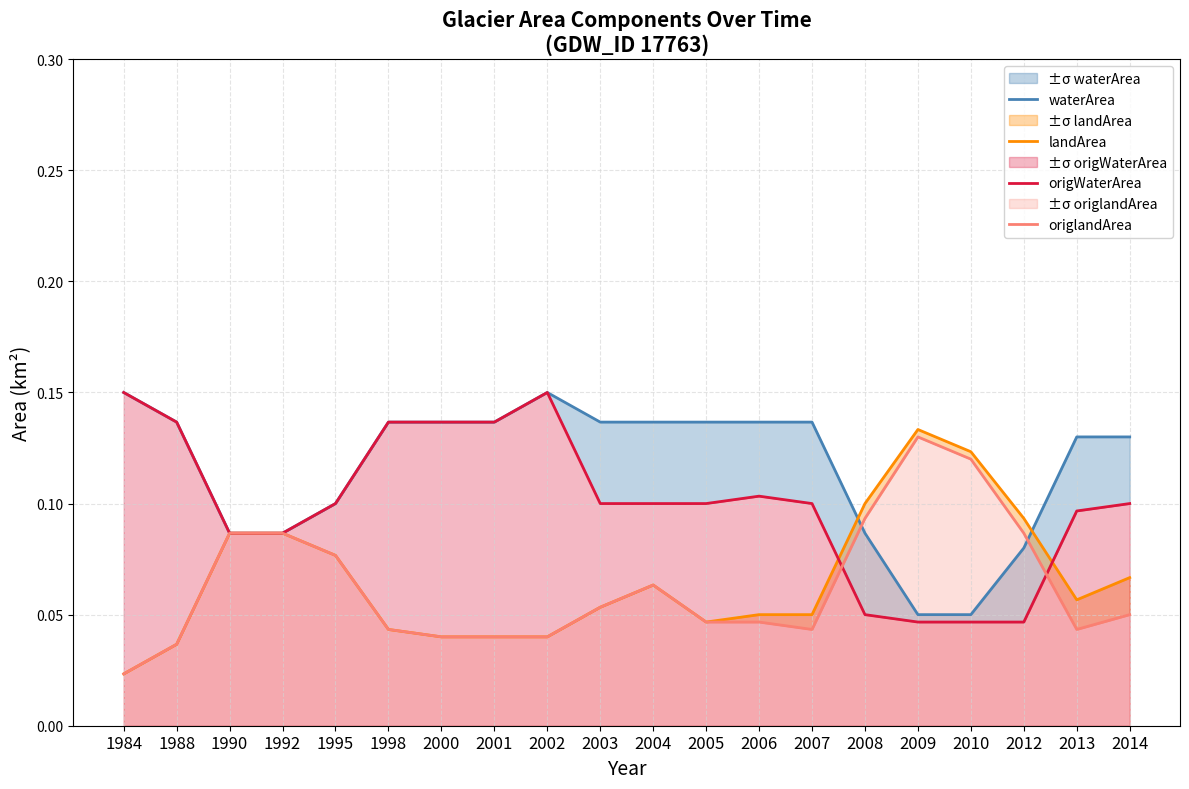

True or false: origWaterArea and waterArea intersect in this chart.

False